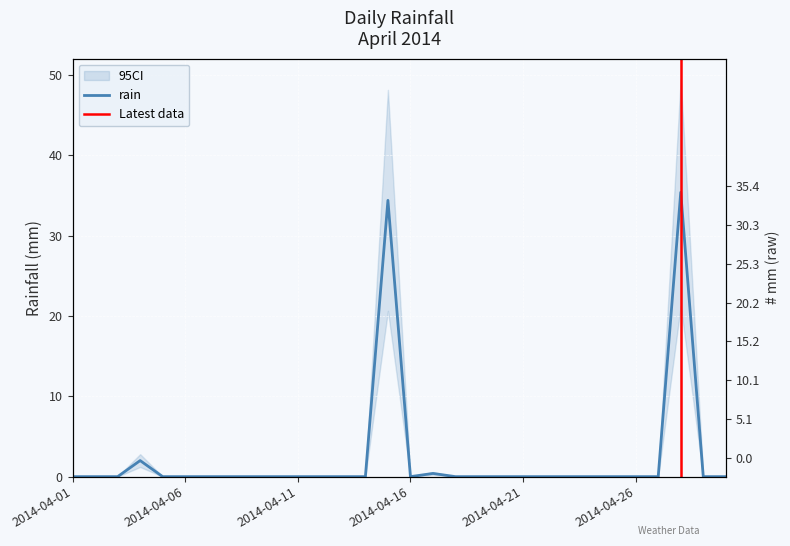

Rank the categories by value from highest to lowest.

2014-04-28, 2014-04-15, 2014-04-04, 2014-04-17, 2014-04-01, 2014-04-02, 2014-04-03, 2014-04-05, 2014-04-06, 2014-04-07, 2014-04-08, 2014-04-09, 2014-04-10, 2014-04-11, 2014-04-12, 2014-04-13, 2014-04-14, 2014-04-16, 2014-04-18, 2014-04-19, 2014-04-20, 2014-04-21, 2014-04-22, 2014-04-23, 2014-04-24, 2014-04-25, 2014-04-26, 2014-04-27, 2014-04-29, 2014-04-30